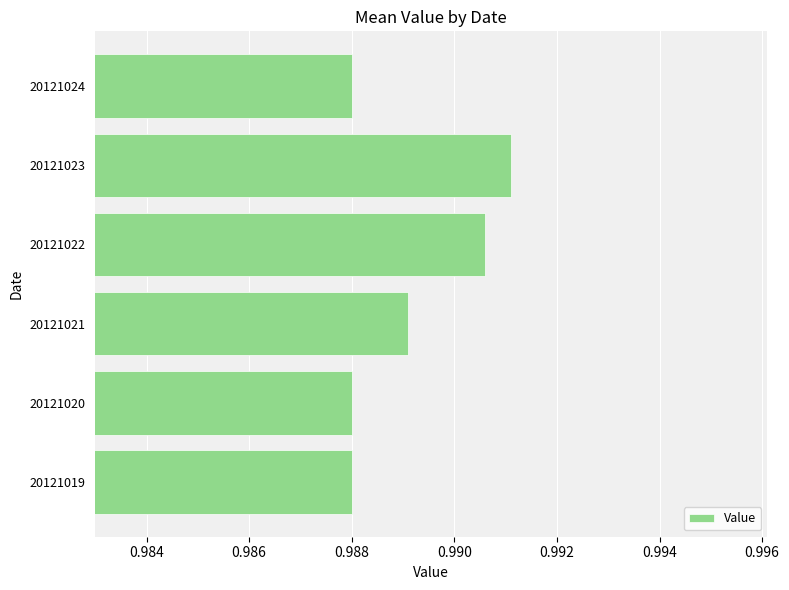

How many bars are there in total?

6